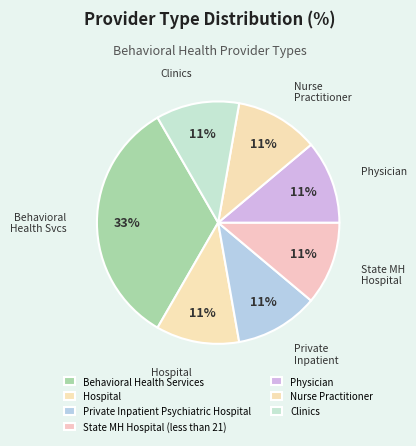

How much of the chart is everything except Nurse Practitioner?

88.9%